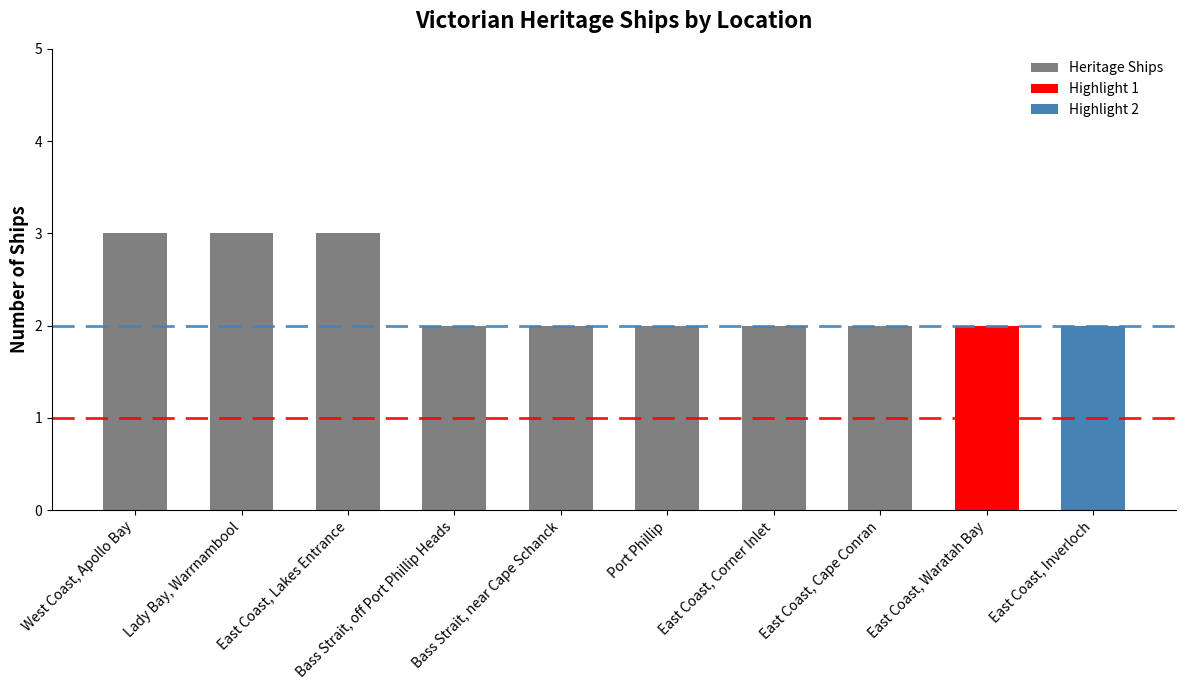

How many series are shown in this chart?

1